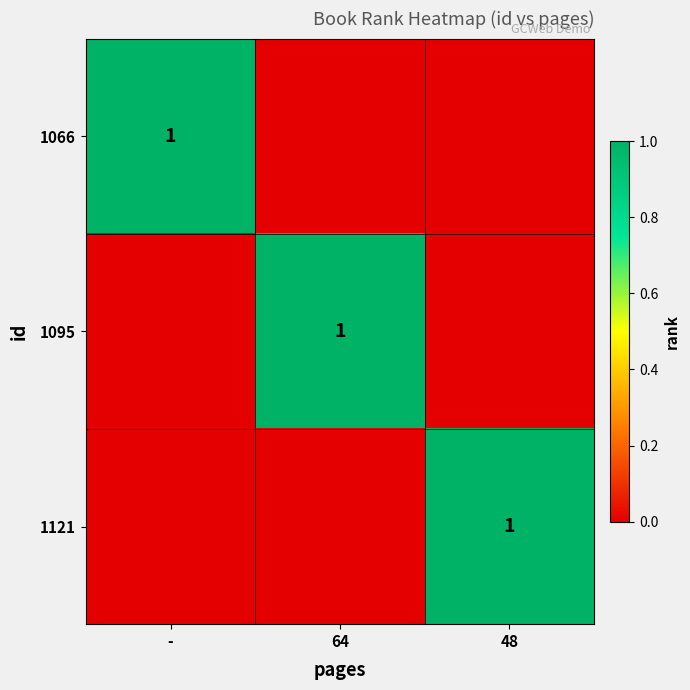

At which category is the sum across all series the highest?

-